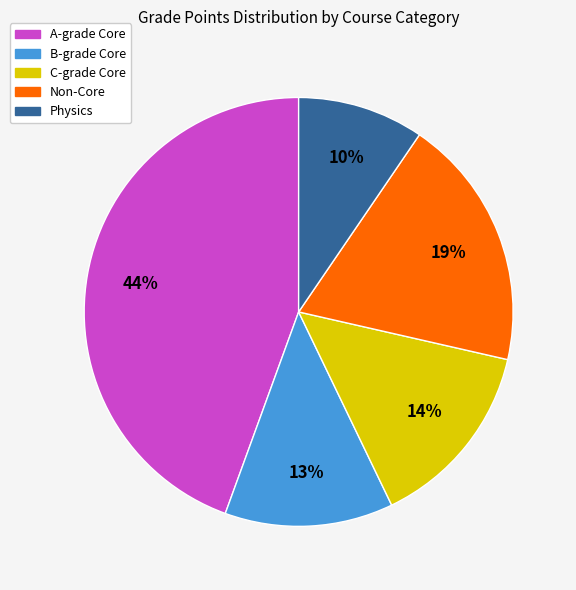

To the nearest percent, what is the average slice percentage?

20%